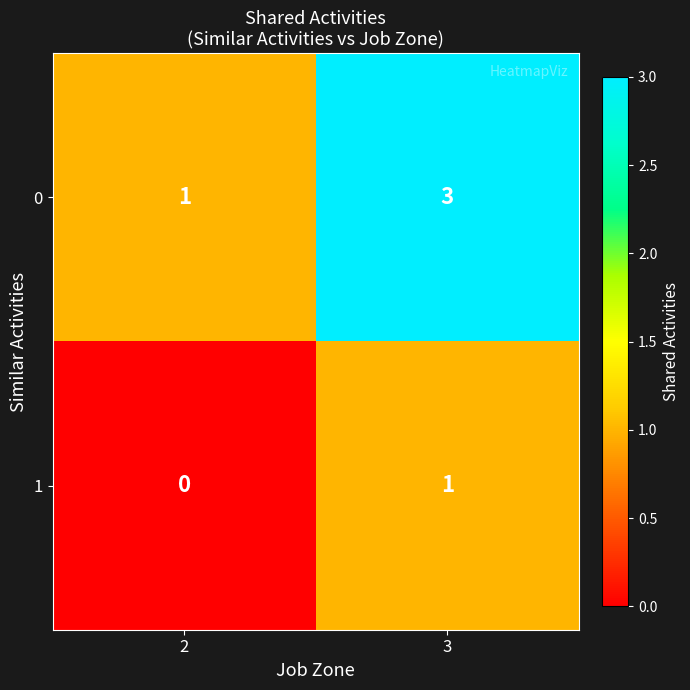

List the series in order of their overall mean, highest first.

0, 1